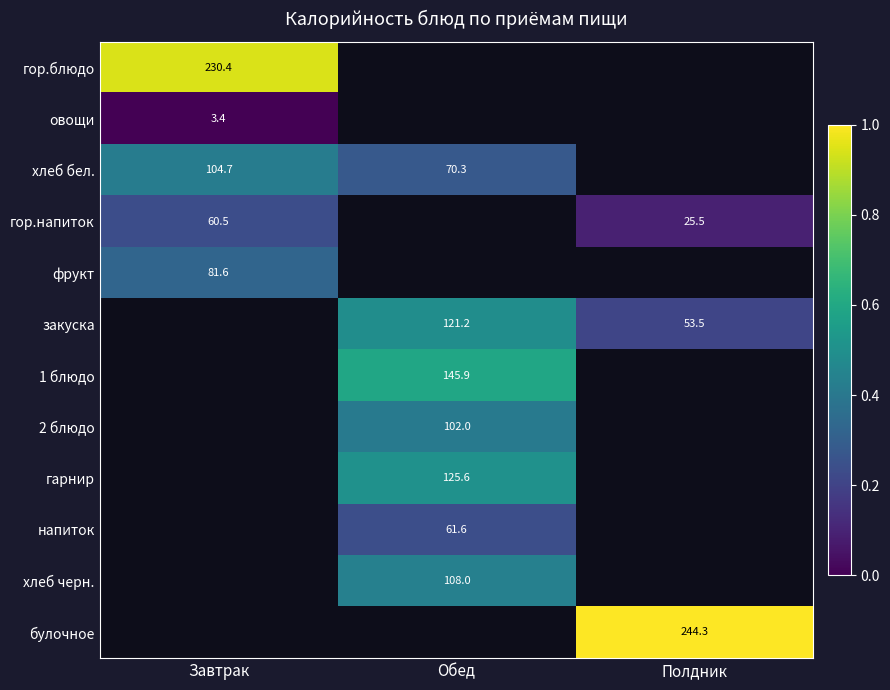

At how many categories does at least one series exceed 0?

3